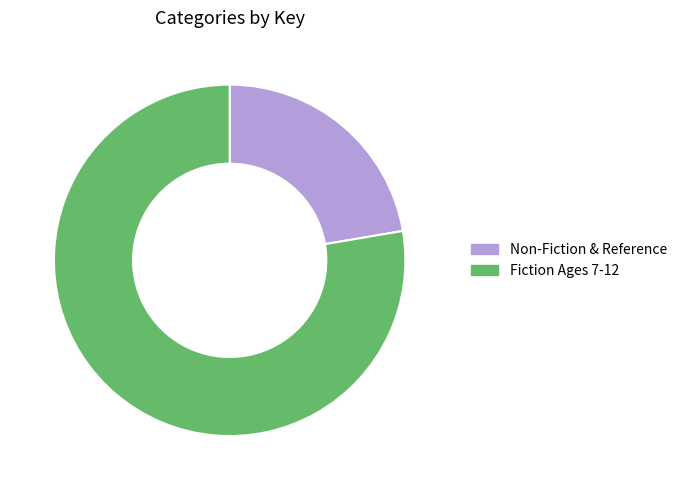

Is the sum of Fiction Ages 7-12 and Non-Fiction & Reference greater than half?

Yes